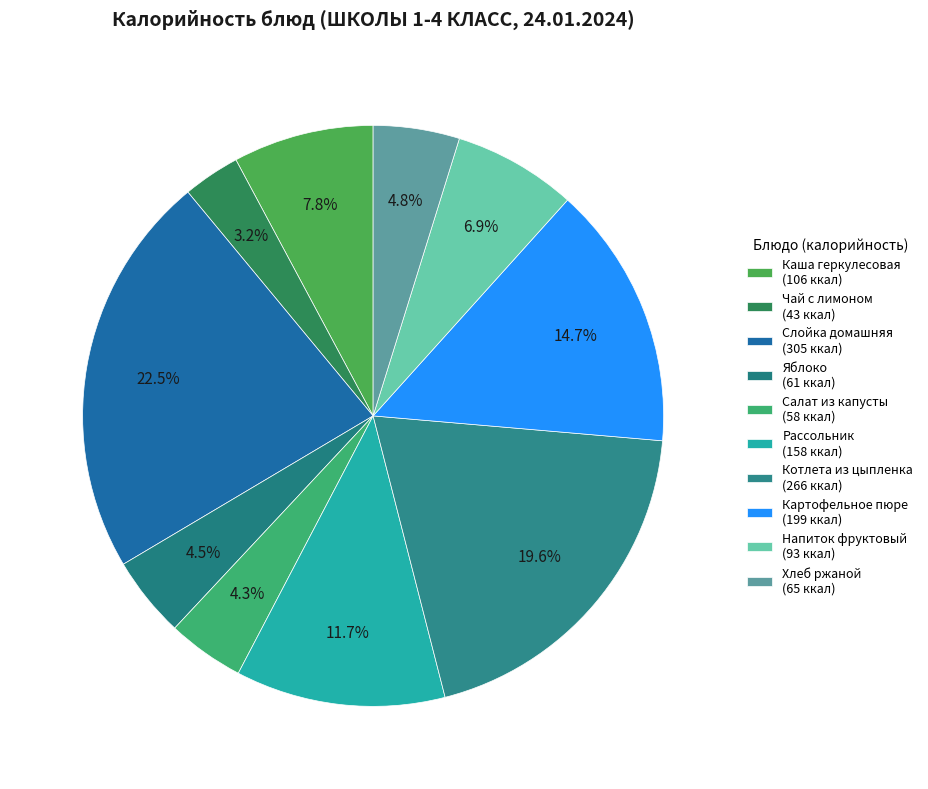

How many slices are in this pie chart?

10